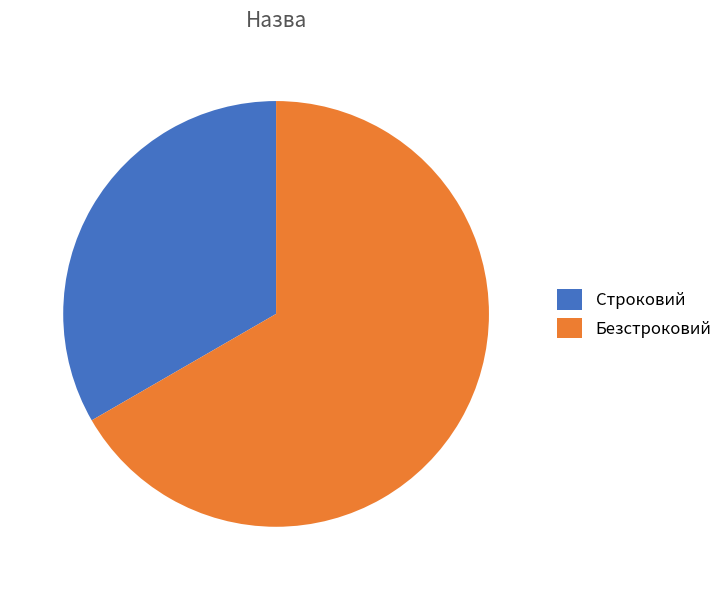

Rank the categories by value from lowest to highest.

Строковий, Безстроковий